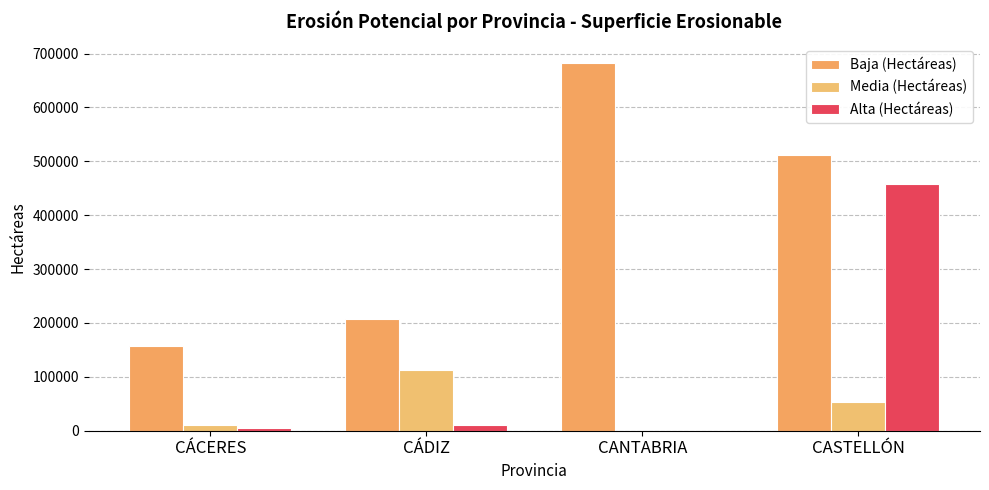

Is it true that Baja (Hectáreas) equals 682936.5 at CANTABRIA?

True